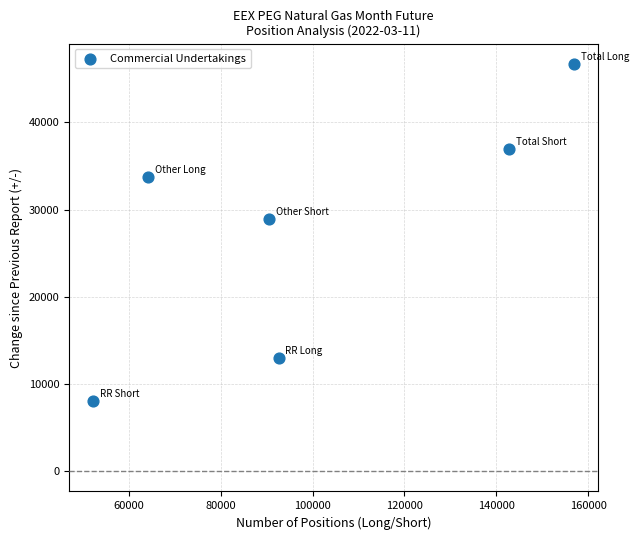

What is the average X value?

99871